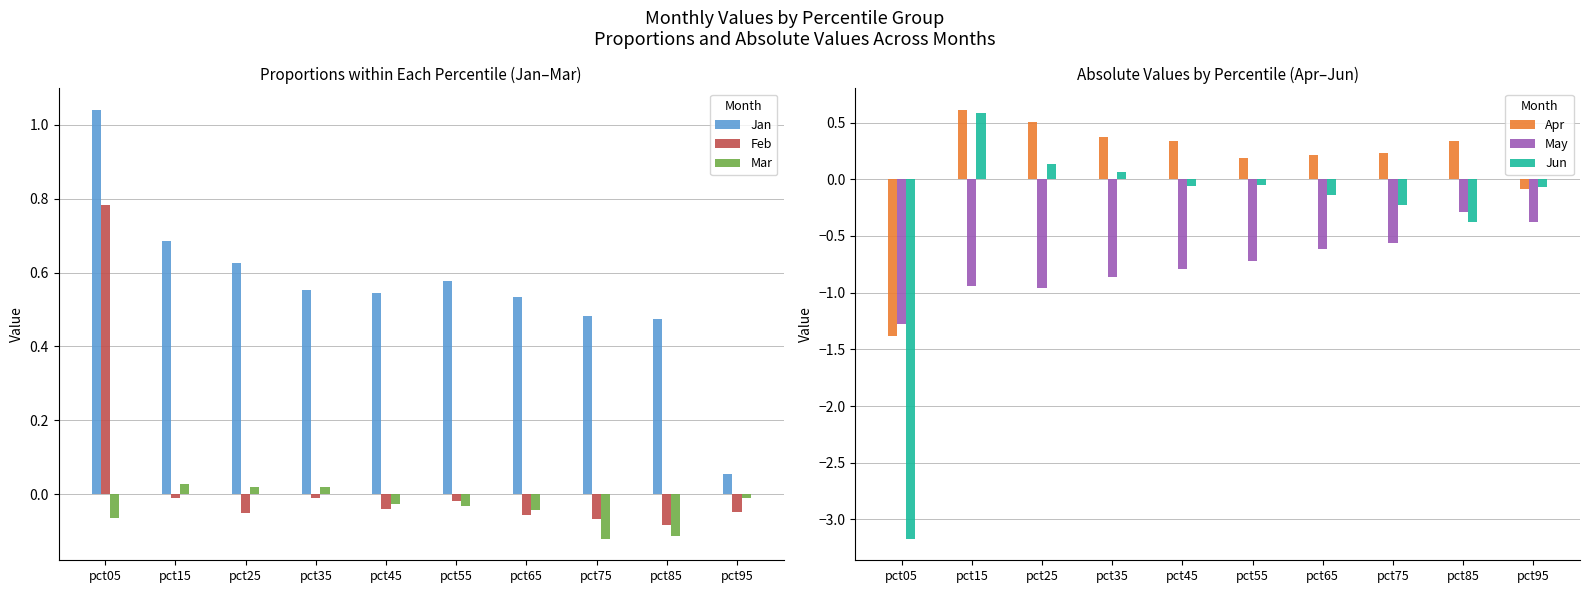

What is the difference between the maximum and minimum values in the May series?

1.0